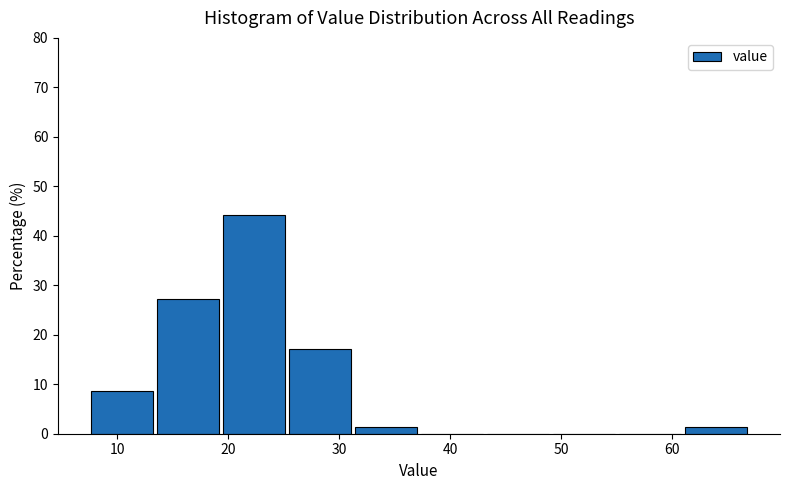

Reading left to right, list every bar in this chart as the range it spans on the x-axis followed by its height. Neither the bar edges nor the heights are printed on the chart, so give them approximately, as read against the axes.

8 to 14: 9
14 to 20: 27
20 to 25: 44
25 to 31: 17
31 to 37: 1
37 to 43: 0
43 to 49: 0
49 to 55: 0
55 to 61: 0
61 to 67: 1